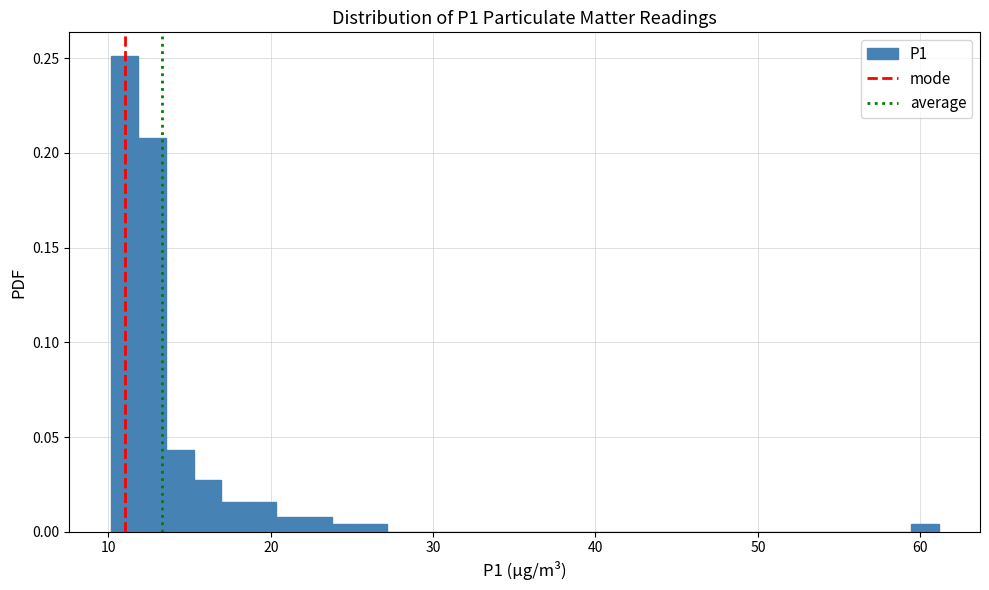

Read against the x-axis, roughly where is the centre of the tallest bar?

11